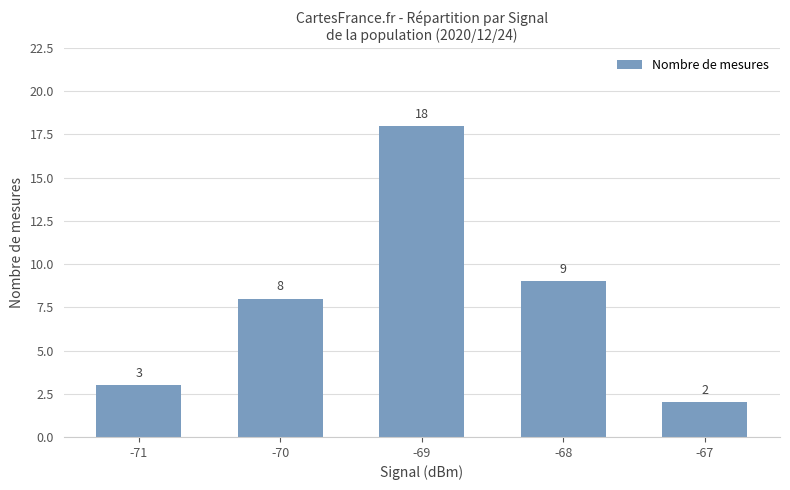

At which category does the chart reach its minimum across all series?

-67